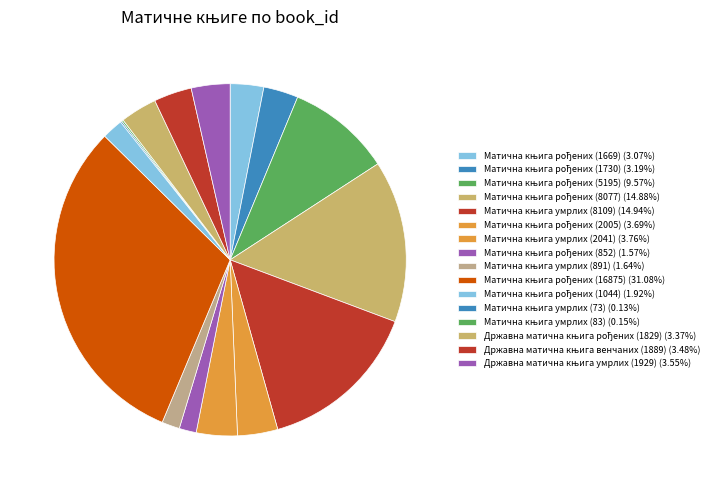

Do Матична књига рођених (1669) and Матична књига рођених (8077) together represent more than half of the pie?

No